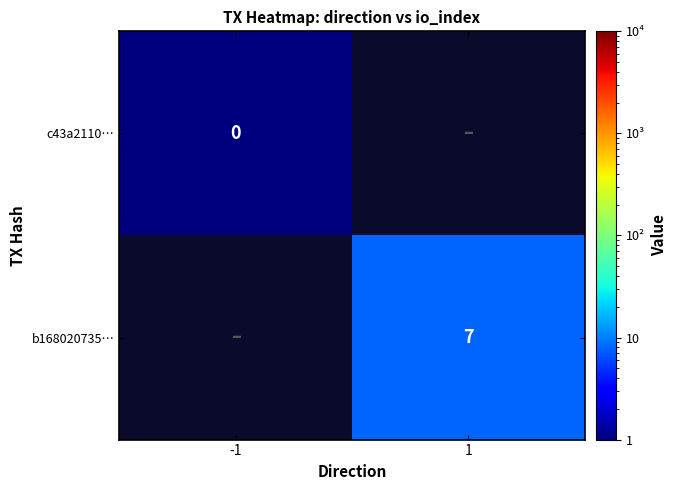

True or false: b168020735… has a value of 7 at 1.

True